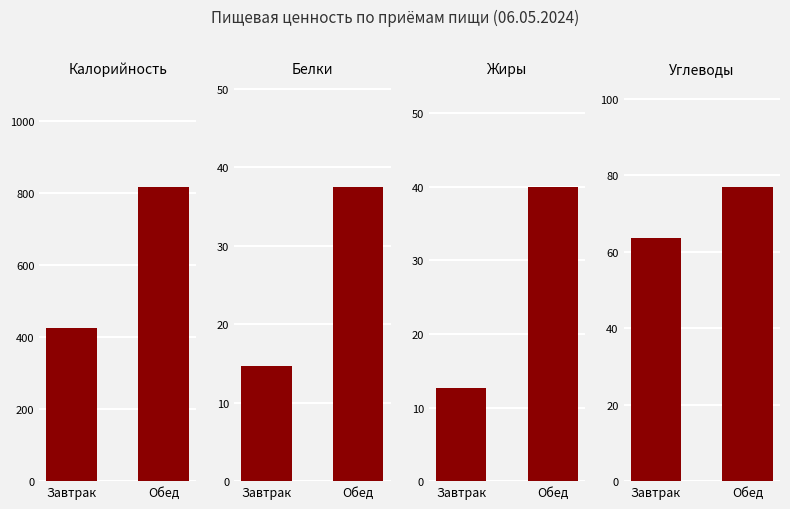

Rank the categories by Белки value from lowest to highest.

Завтрак, Обед